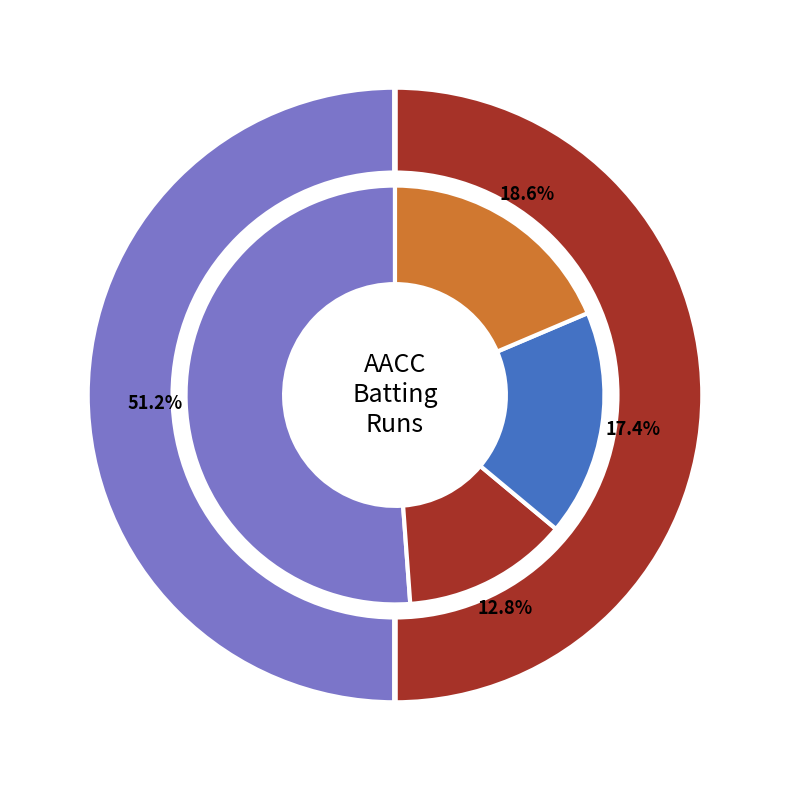

What is the ratio of the value at Moond Vinay to the value at Dhahiya Mohit?

0.2